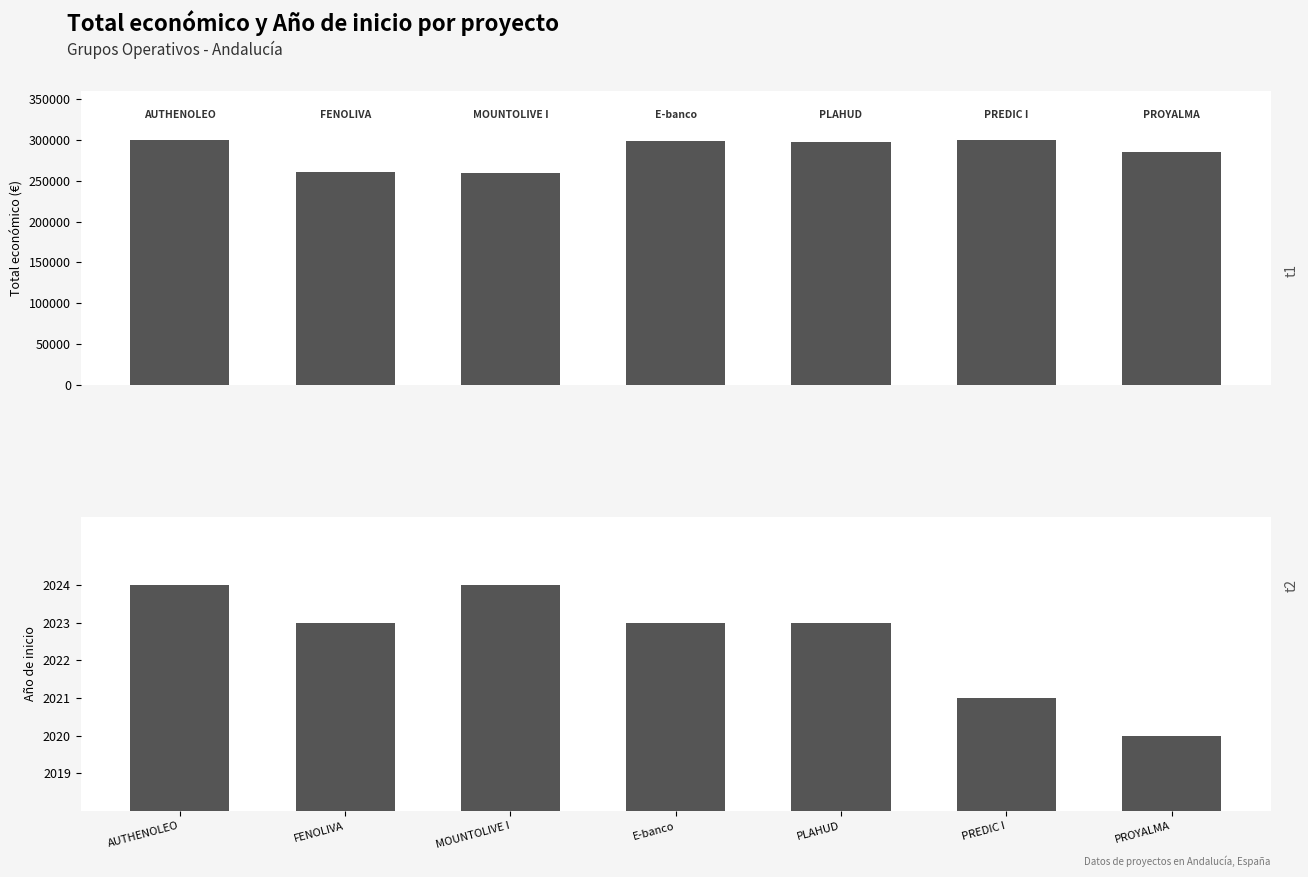

How many bars are there in total?

14